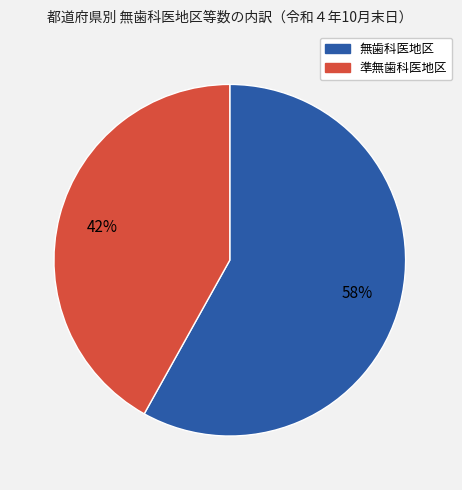

Is there a majority slice in this chart?

Yes